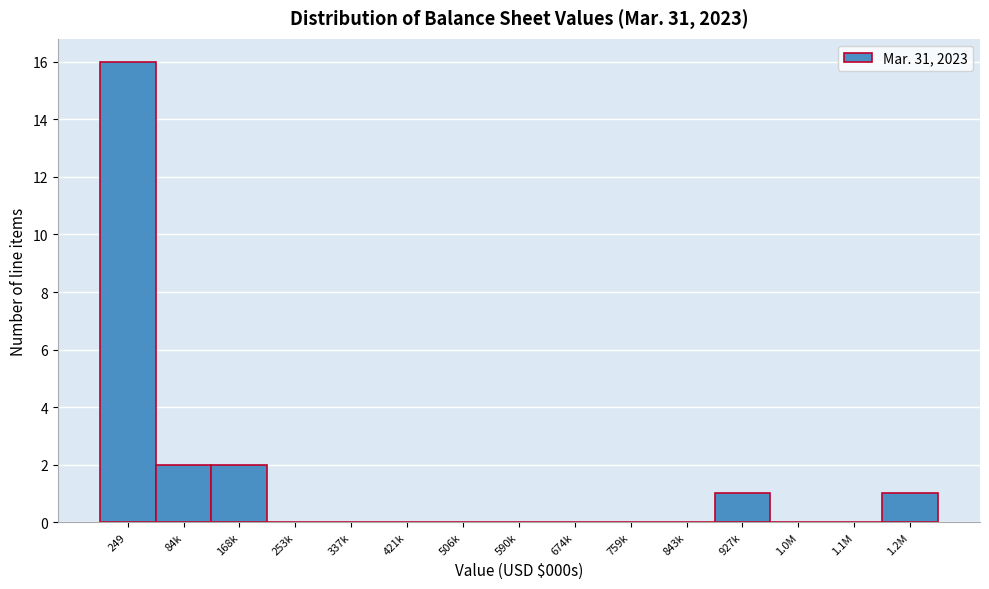

Reading left to right, list all the values displayed in this chart.

249=16	84k=2	168k=2	253k=0	337k=0	421k=0	506k=0	590k=0	674k=0	759k=0	843k=0	927k=1	1.0M=0	1.1M=0	1.2M=1